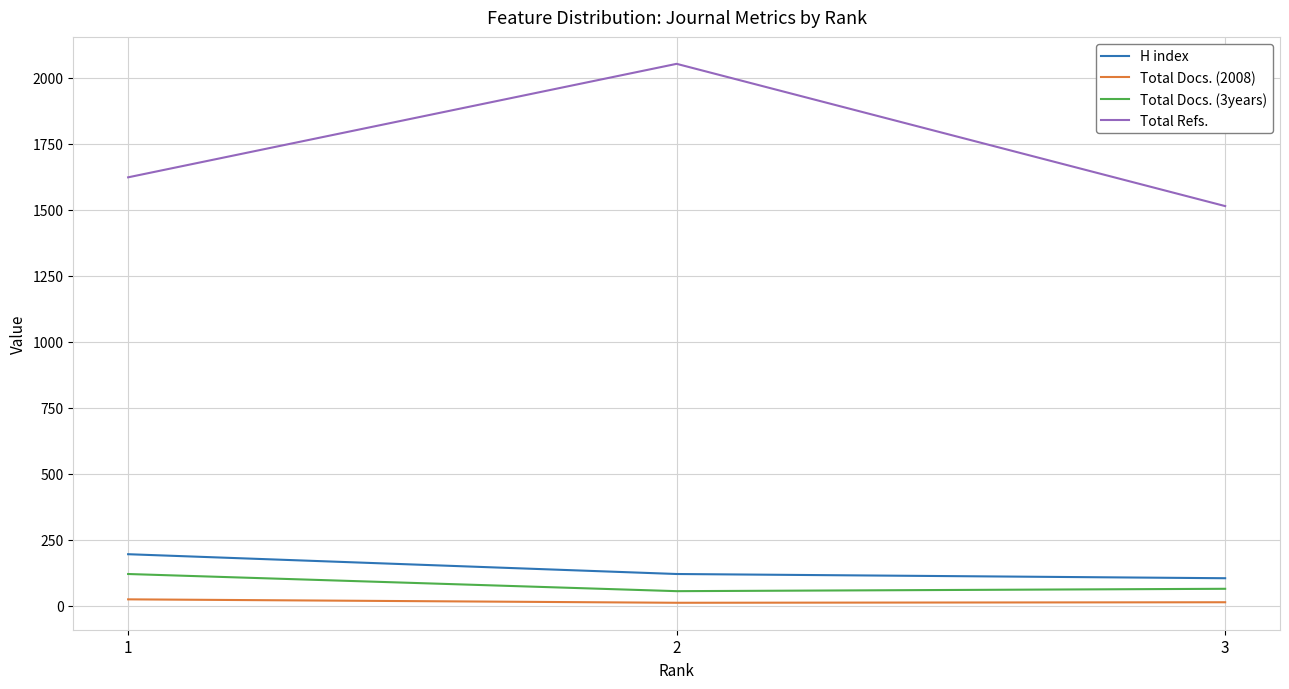

What is the highest value of the H index series?

195